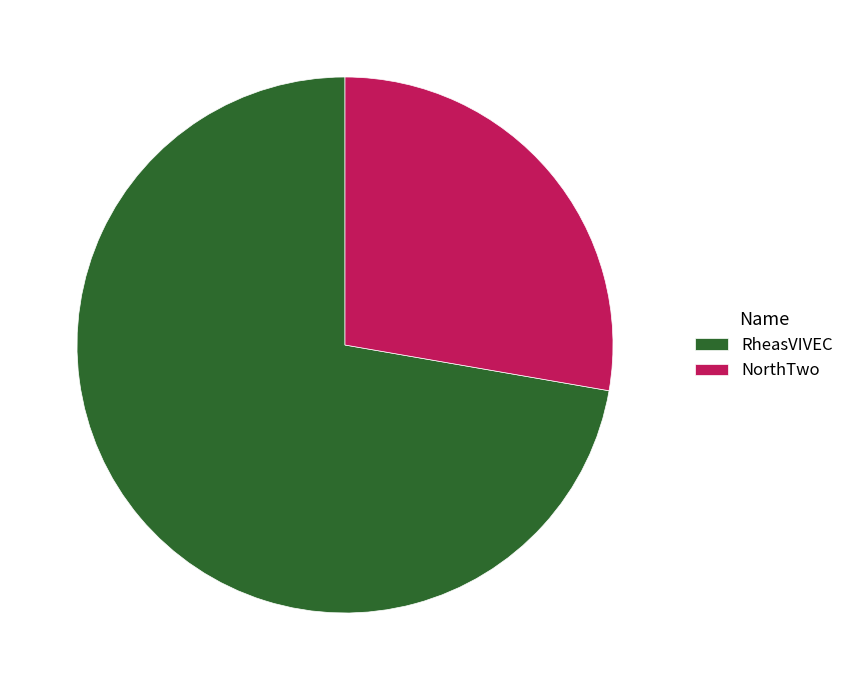

Do NorthTwo and RheasVIVEC together represent more than half of the pie?

Yes